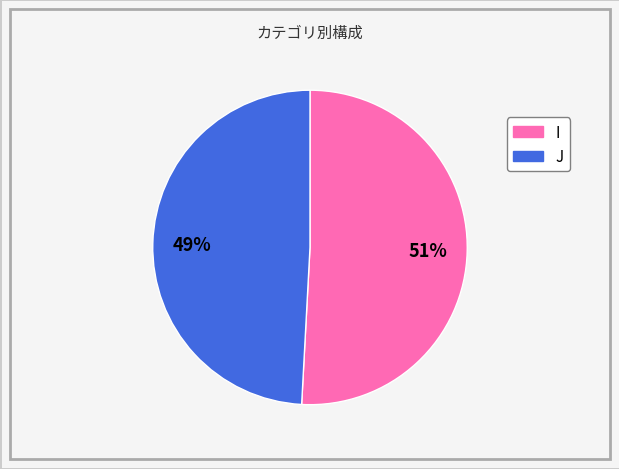

To the nearest percent, what is the difference between the largest and smallest slice percentages?

2%